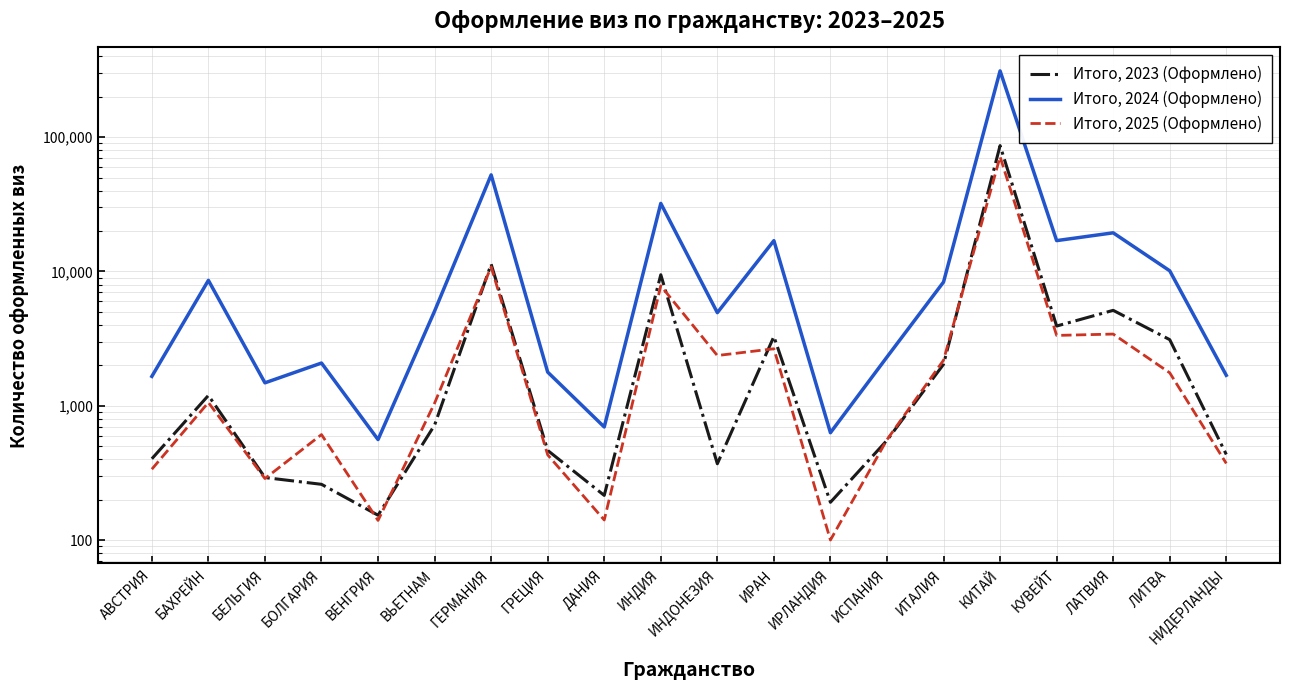

Does the chart have visible grid lines?

Yes